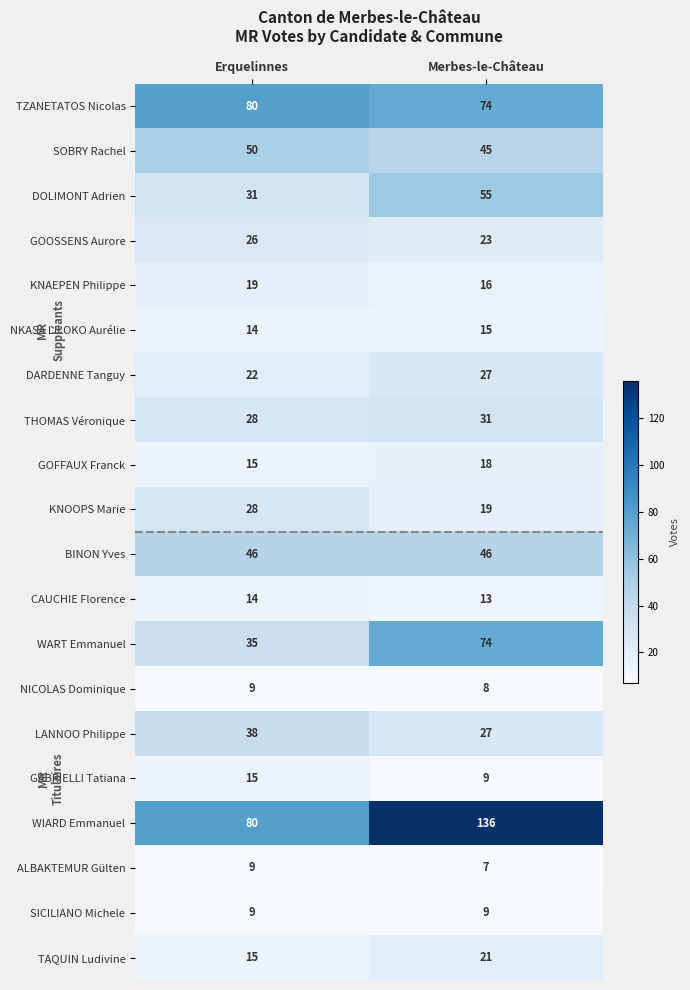

At which category is the sum across all series the highest?

Merbes-le-Château